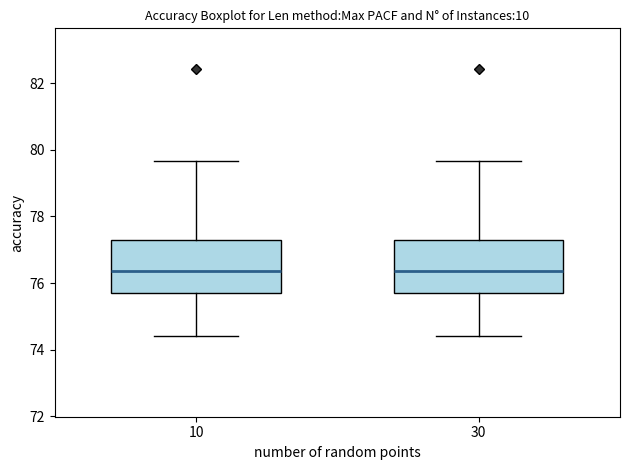

Reading left to right, transcribe this box plot: for each box, give where its median line is, the range the box spans, and where its two whiskers end, as read against the y-axis. The values are not printed on the chart, so give them approximately, as read against the axis.

10: median 76.4, box 75.8 to 77.4, whiskers 74.4 to 79.6
30: median 76.4, box 75.8 to 77.4, whiskers 74.4 to 79.6